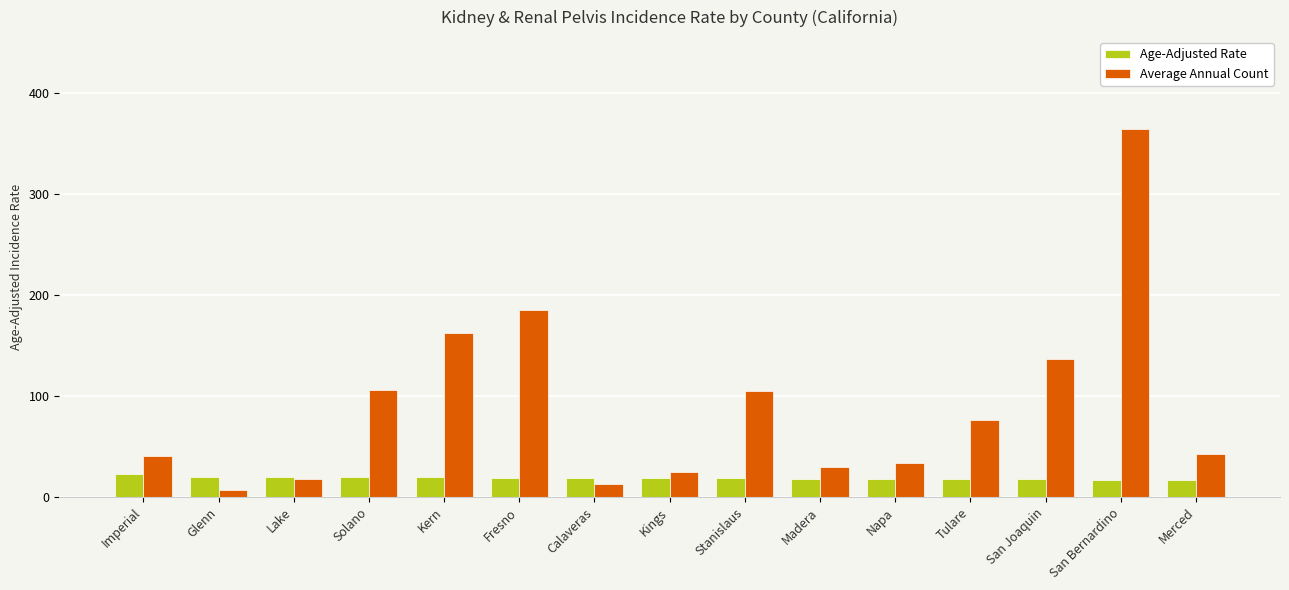

True or false: Average Annual Count has a value of 106.0 at Solano.

True